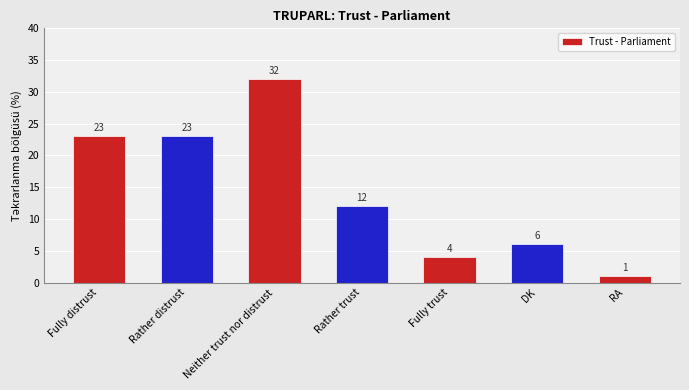

Approximately how many times larger is the value at Fully distrust compared to DK?

3.8